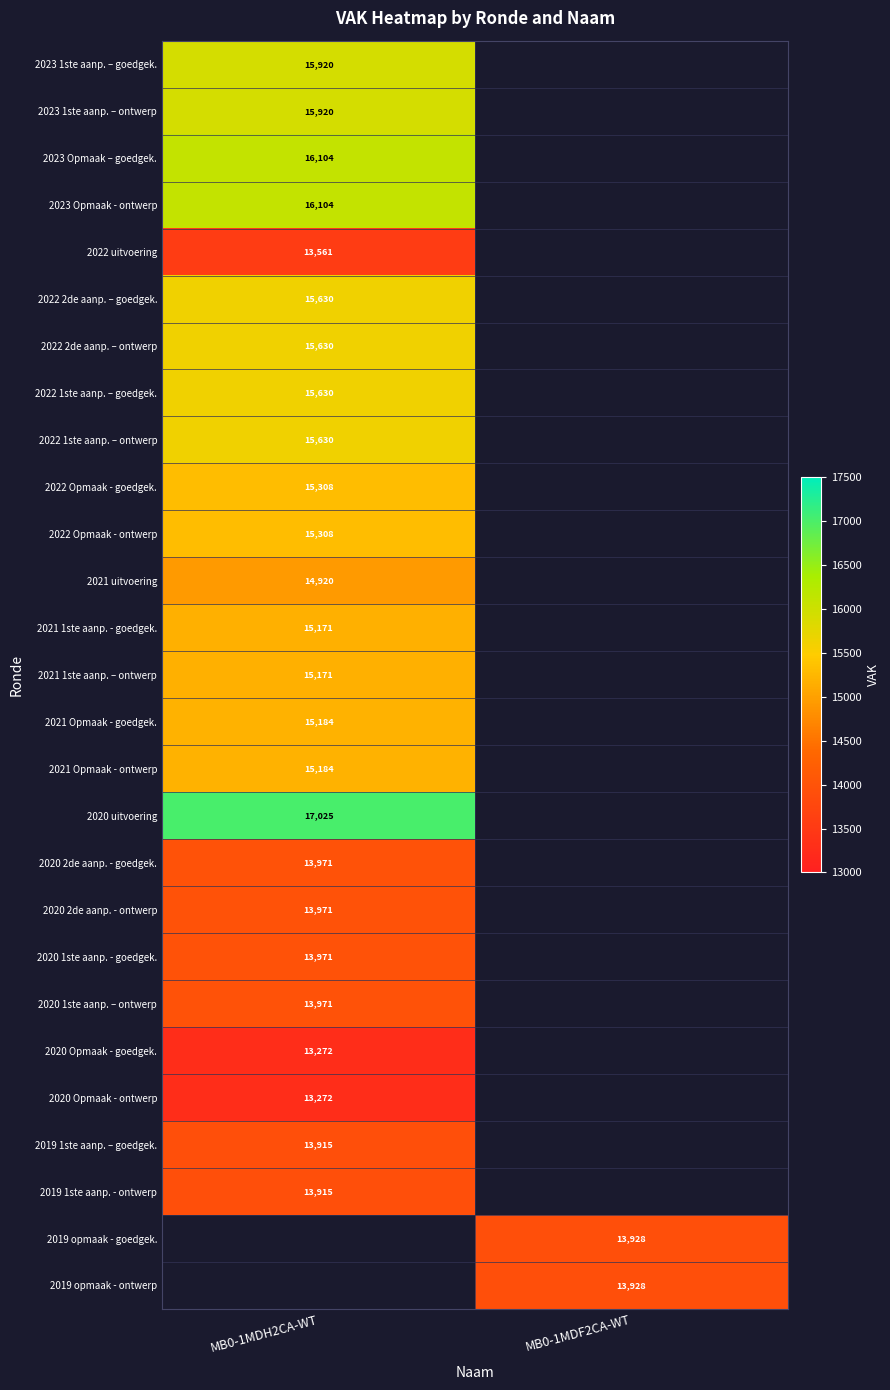

True or false: 2023 Opmaak - ontwerp has a value of 27142 at MB0-1MDH2CA-WT.

False